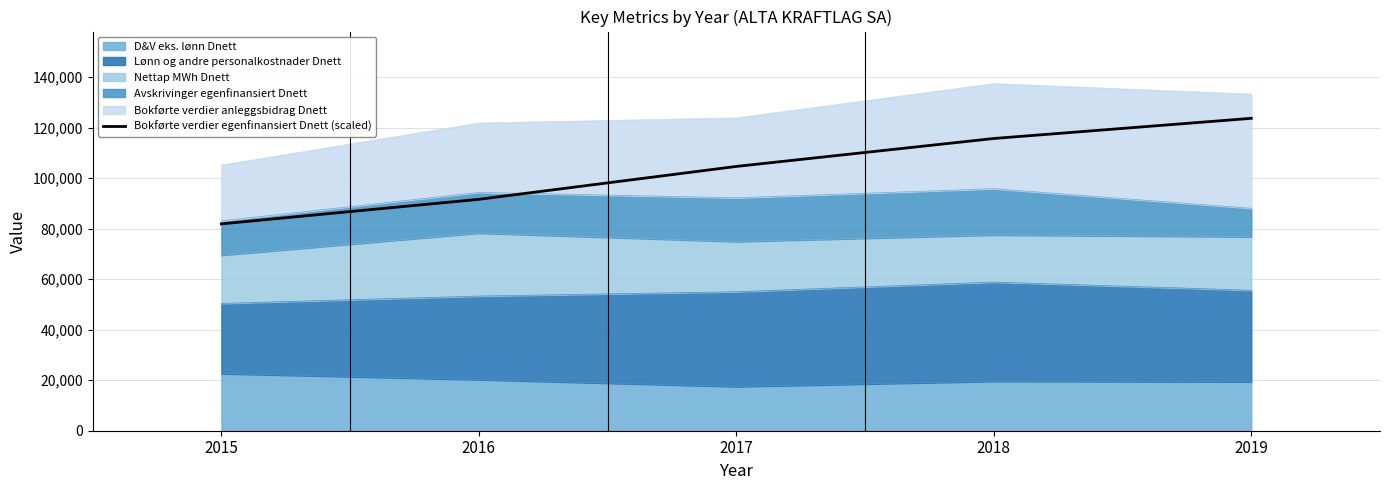

The chart shows a value of 157173.6 at 2018. True or false?

False